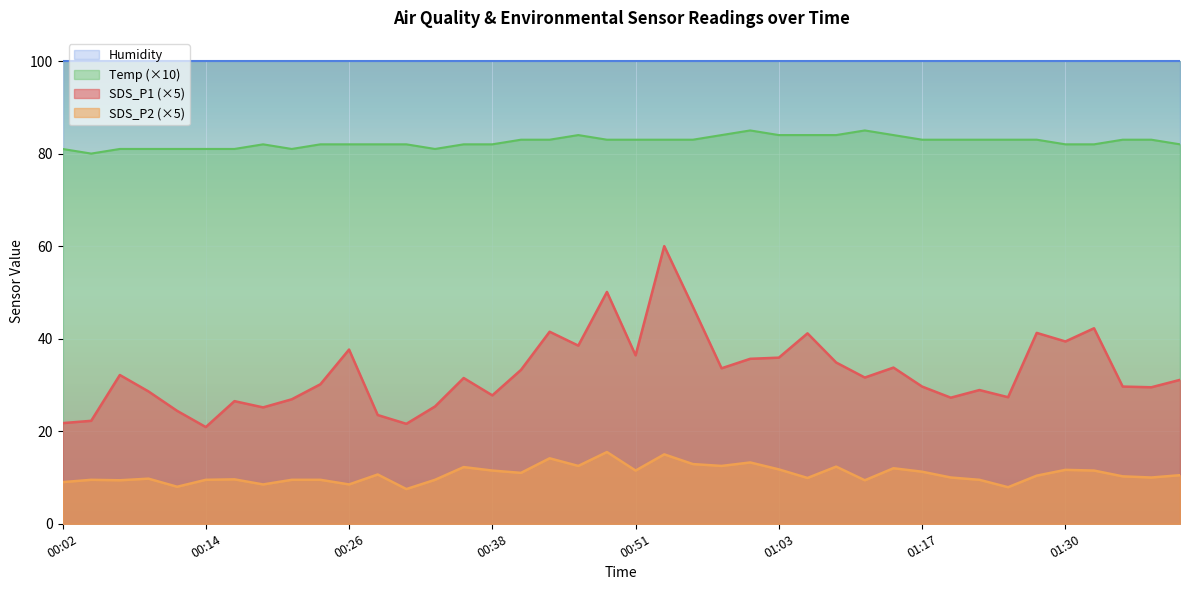

Rank the series by their maximum value, from highest to lowest.

Humidity, Temp (×10), SDS_P1 (×5), SDS_P2 (×5)